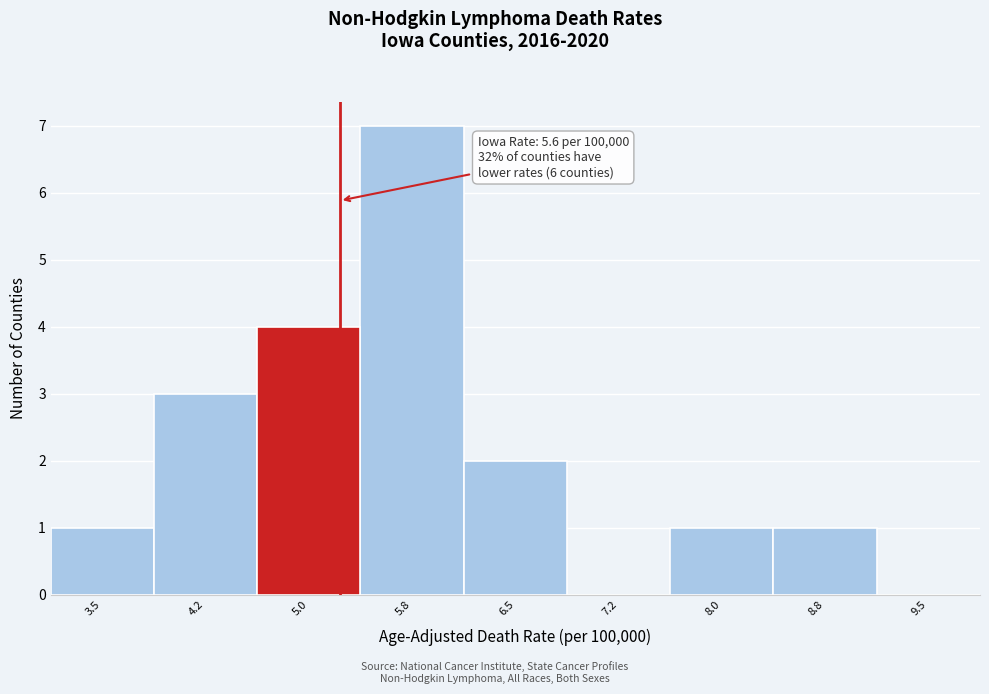

Reading left to right, transcribe all the data shown in this chart.

3.5=1	4.2=3	5.0=4	5.8=7	6.5=2	7.2=0	8.0=1	8.8=1	9.5=0